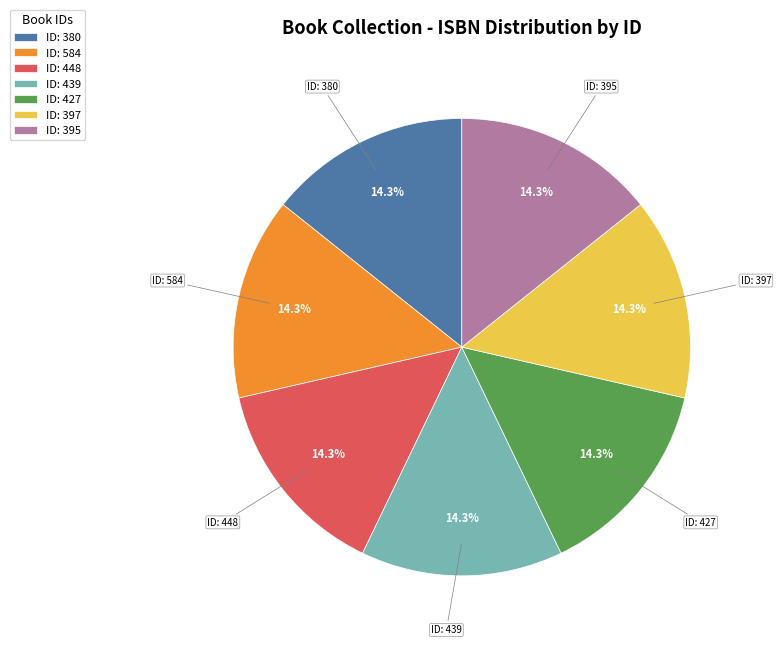

What is the total percentage of ID: 427 and ID: 448?

28.6%